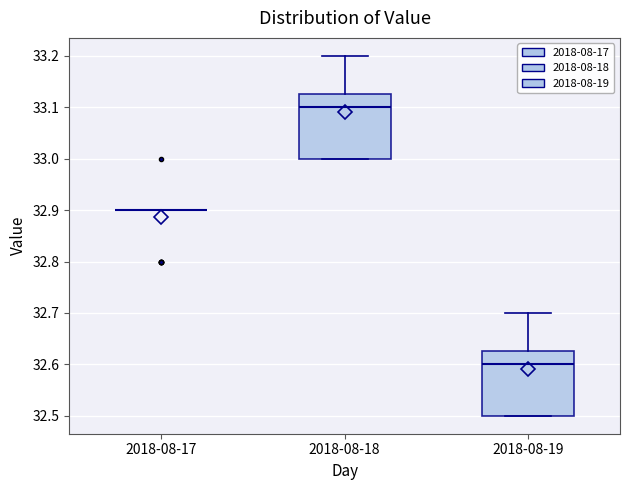

Reading left to right, transcribe this box plot: for each box, give where its median line is, the range the box spans, and where its two whiskers end, as read against the y-axis. The values are not printed on the chart, so give them approximately, as read against the axis.

2018-08-17: box collapsed to a line at 32.90, whiskers 32.90 to 32.90
2018-08-18: median 33.10, box 33.00 to 33.13, whiskers 33.00 to 33.20
2018-08-19: median 32.60, box 32.50 to 32.63, whiskers 32.50 to 32.70